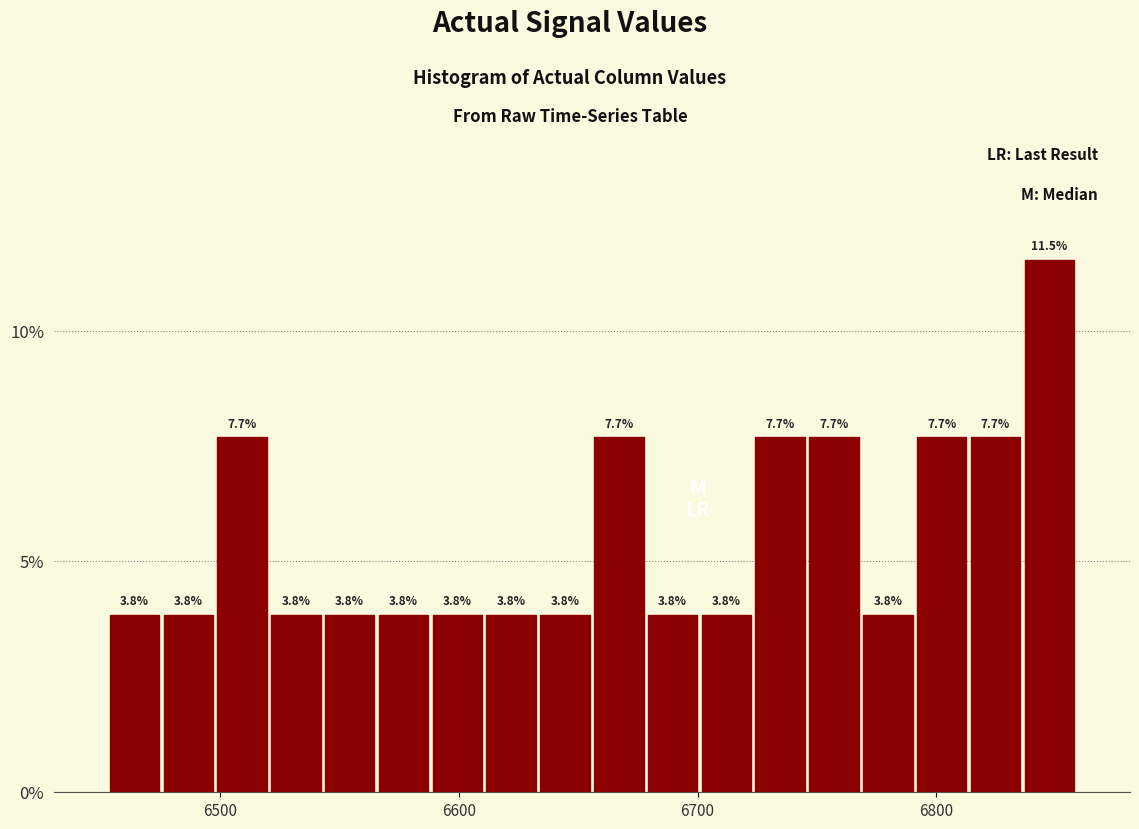

Read against the x-axis, roughly where is the centre of the tallest bar?

6850